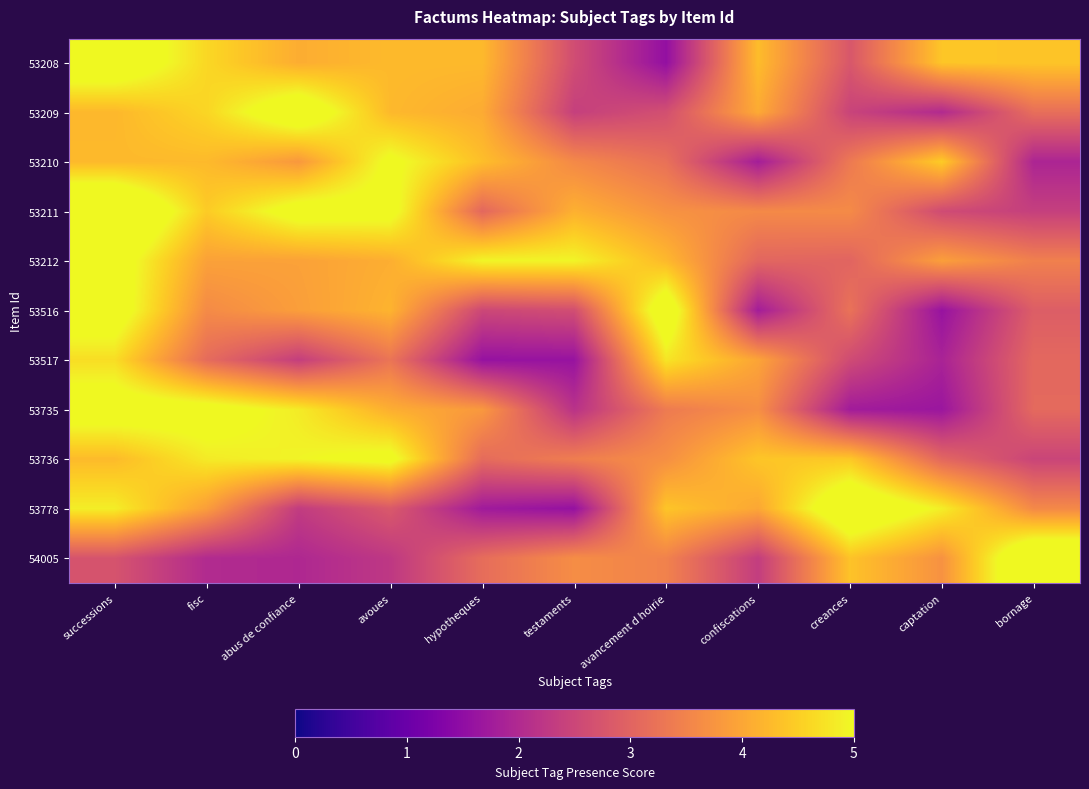

Rank the series by their maximum value, from highest to lowest.

53211, 54005, 53778, 53209, 53516, 53208, 53735, 53212, 53736, 53210, 53517